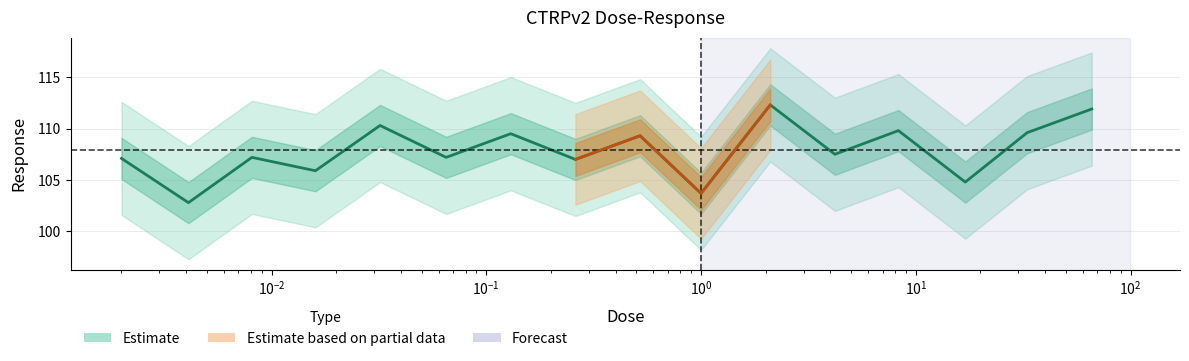

How many data points are less than 107?

4